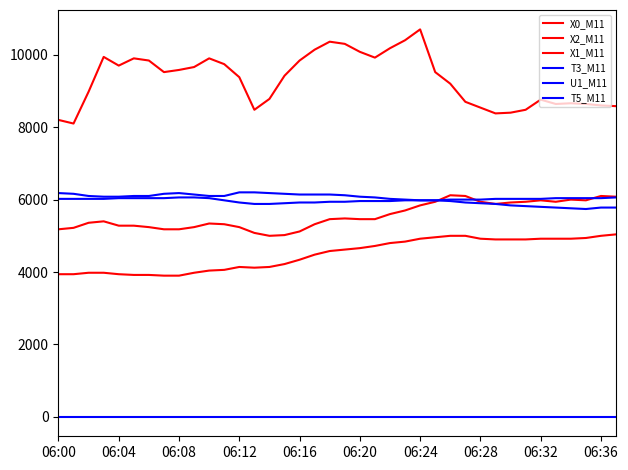

How many lines are shown in the chart?

6